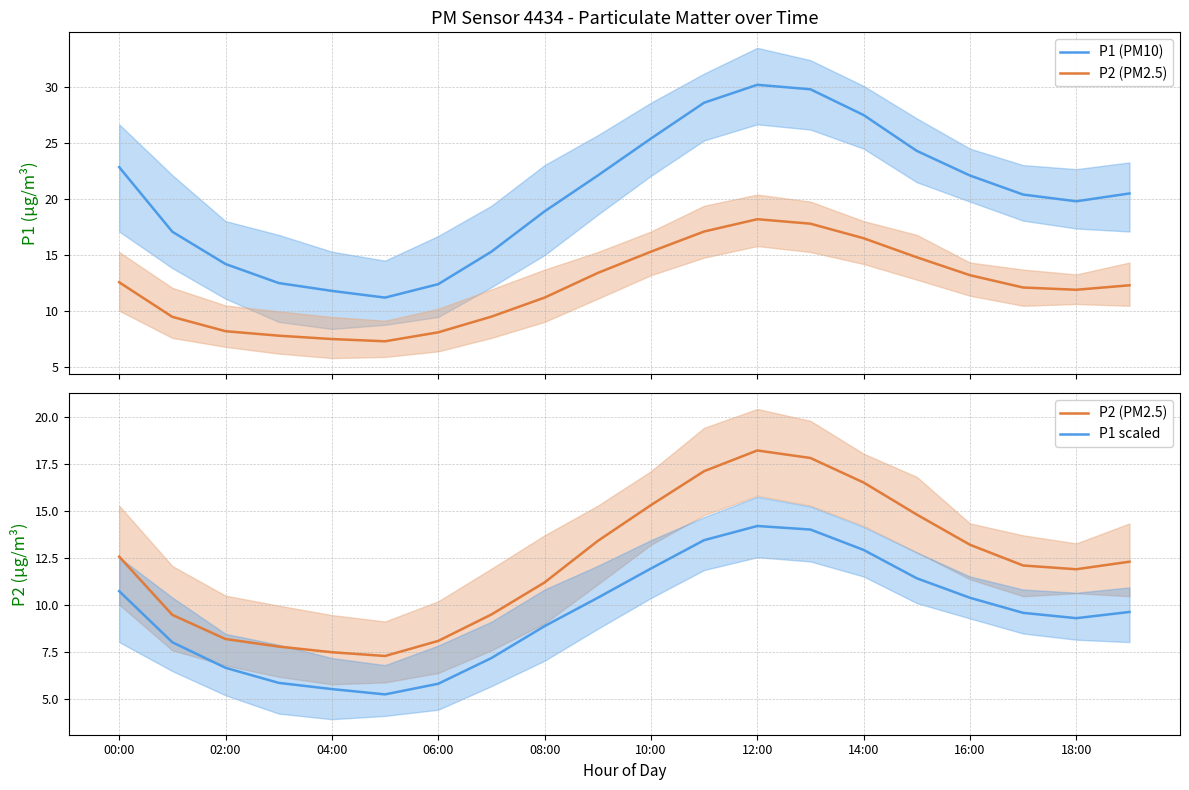

What is the greatest value displayed?

30.2